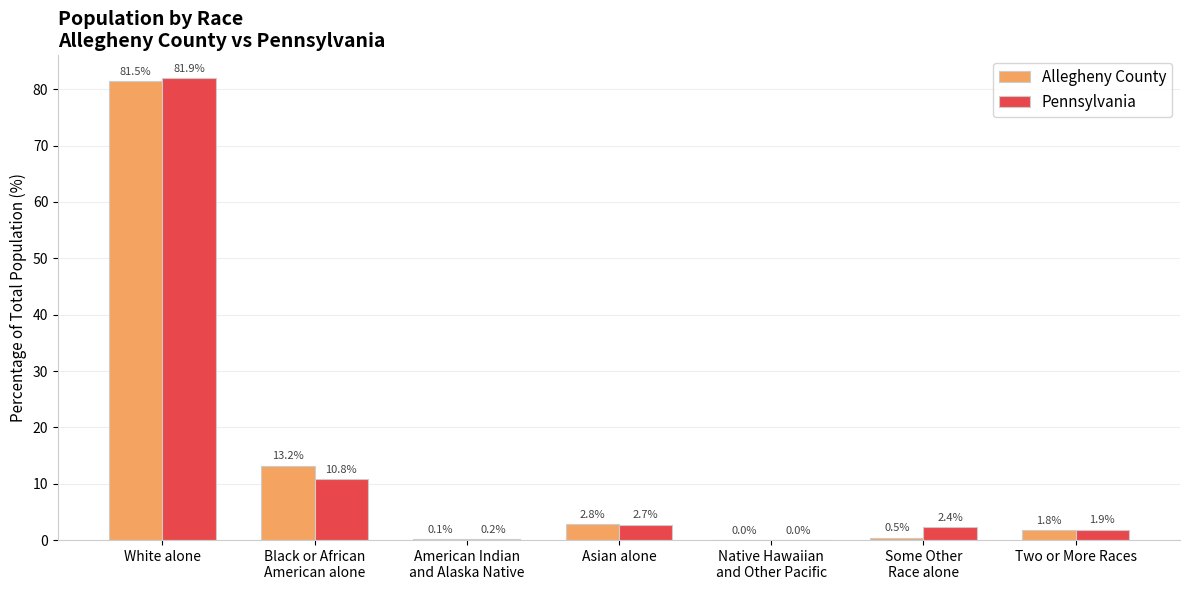

Is it true that Allegheny County equals 0.0 at Native Hawaiian
and Other Pacific?

True